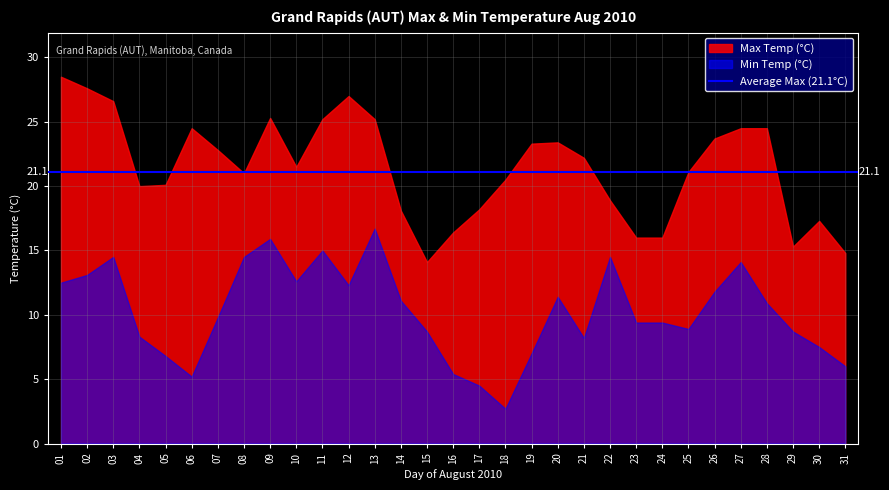

What is the value of the Min Temp (°C) point at the 17th from the left?

4.5